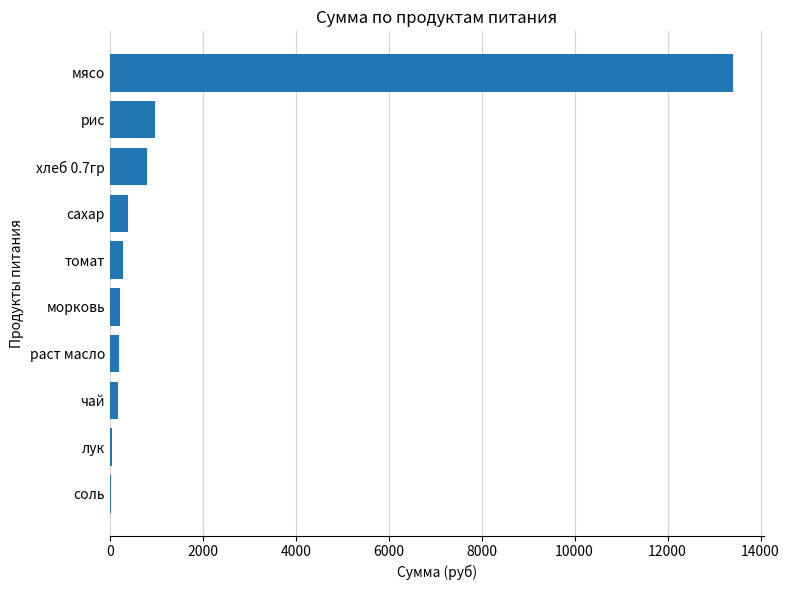

Between лук and рис, which is larger?

рис